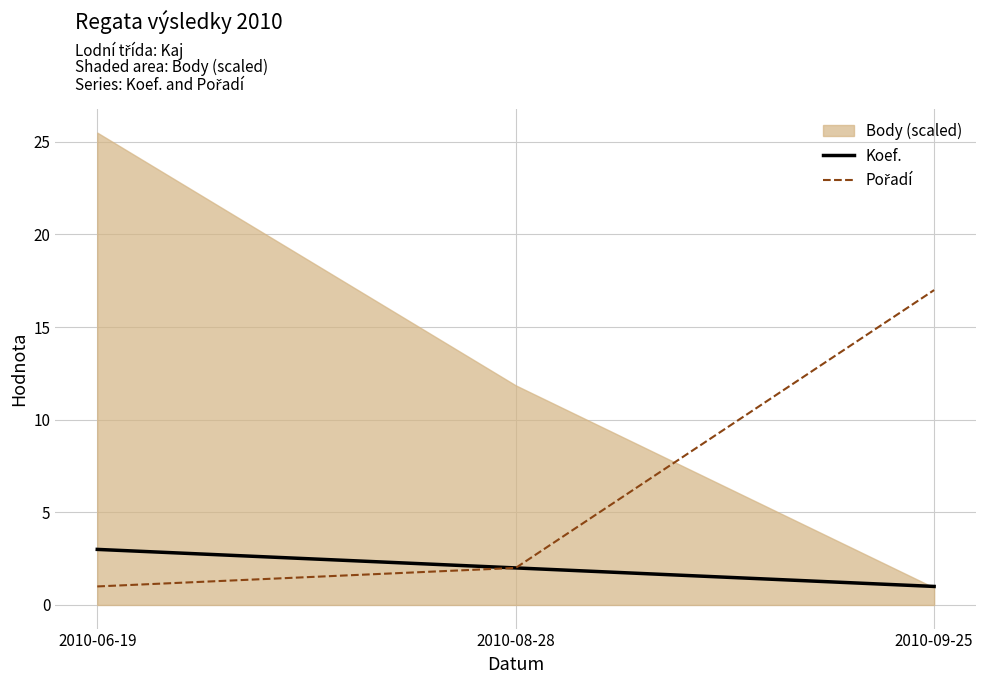

True or false: Koef. has a value of 1 at 2010-09-25.

True